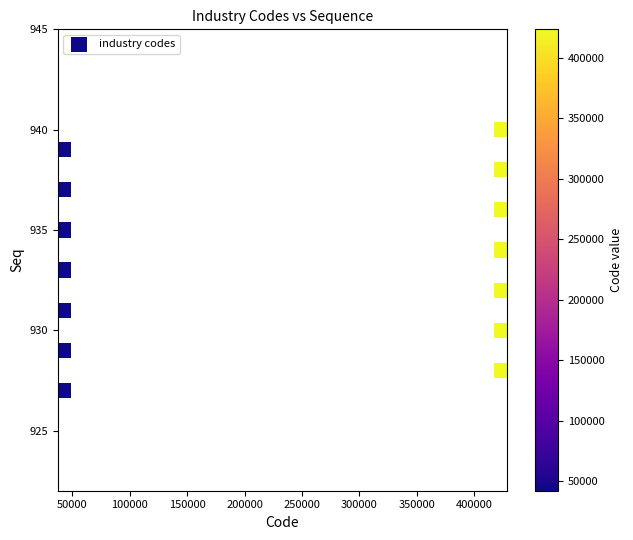

What is the range of X values (max minus min)?

381149